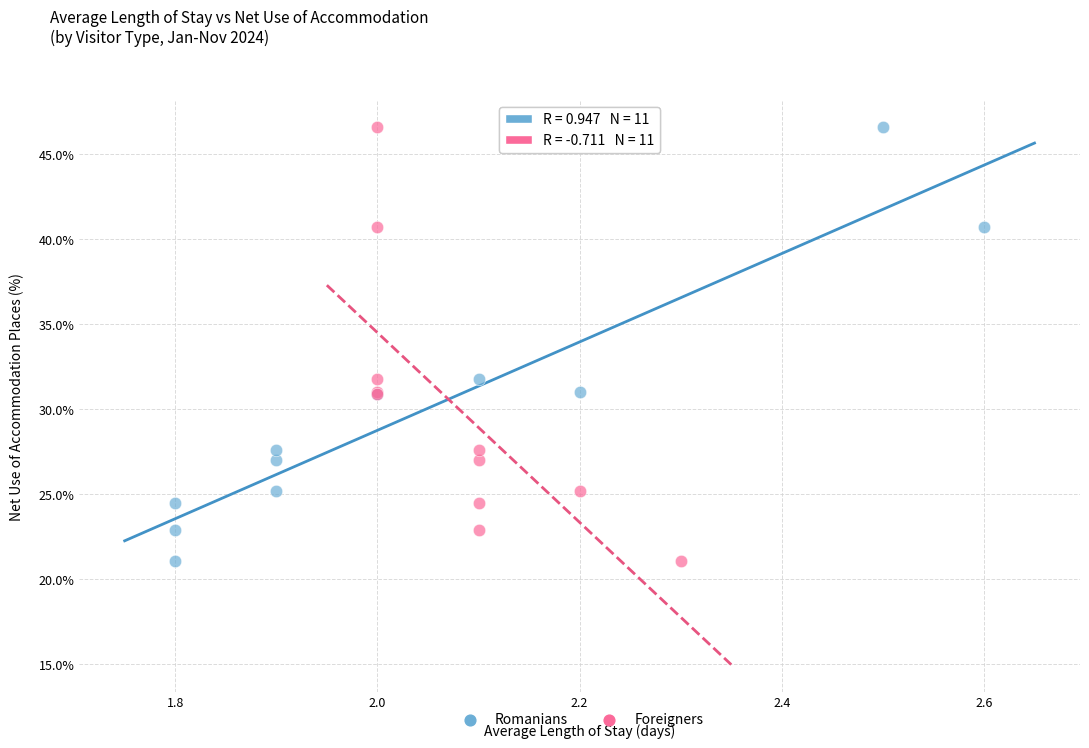

What are all the series names shown in the legend?

Romanians, Foreigners